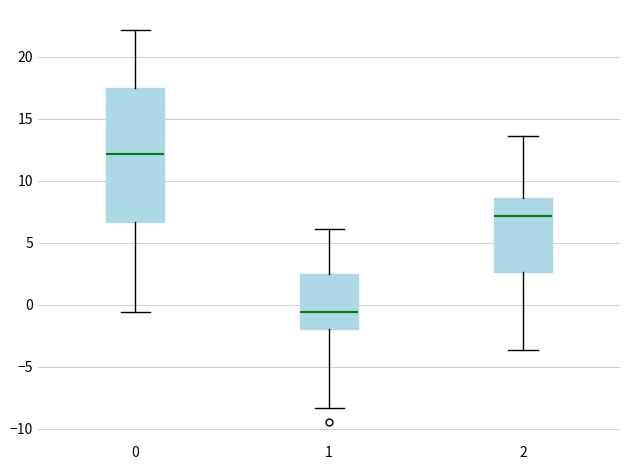

Reading left to right, transcribe this box plot: for each box, give where its median line is, the range the box spans, and where its two whiskers end, as read against the y-axis. The values are not printed on the chart, so give them approximately, as read against the axis.

0: median 12.0, box 6.5 to 17.5, whiskers -0.5 to 22.0
1: median -0.5, box -2.0 to 2.5, whiskers -8.5 to 6.0
2: median 7.0, box 2.5 to 8.5, whiskers -3.5 to 13.5